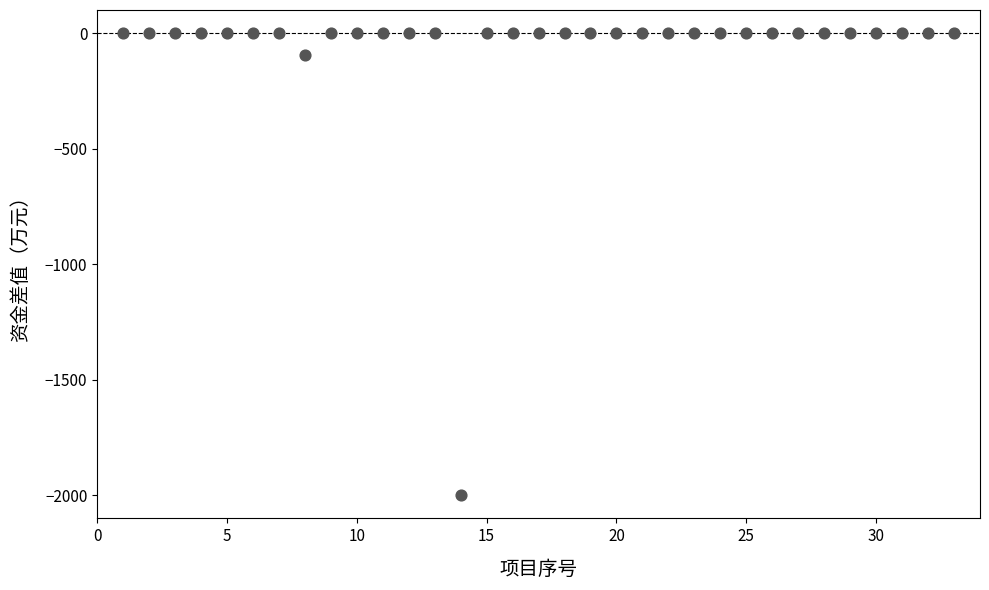

What is the range of Y values (max minus min)?

2000